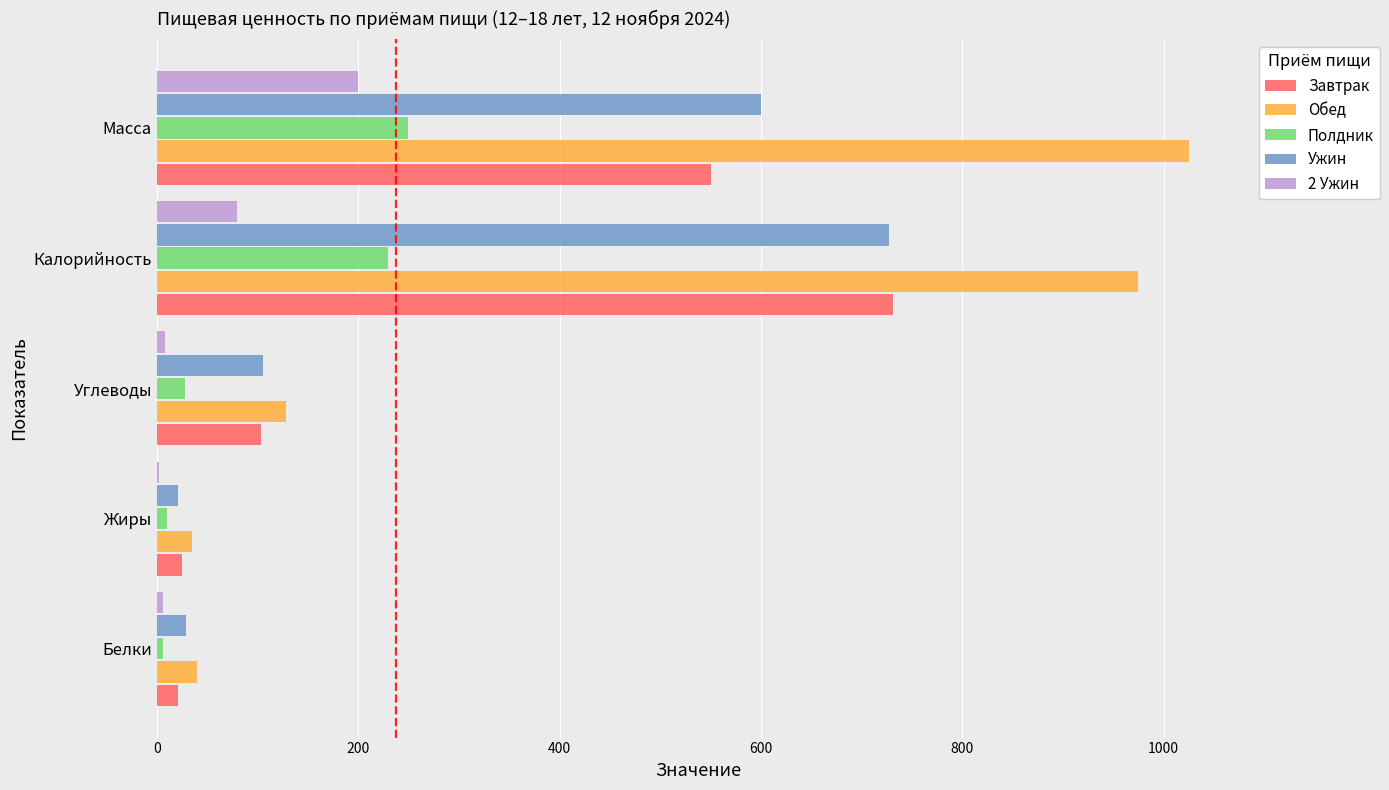

What is the sum of the Завтрак values at Масса and Калорийность?

1281.0